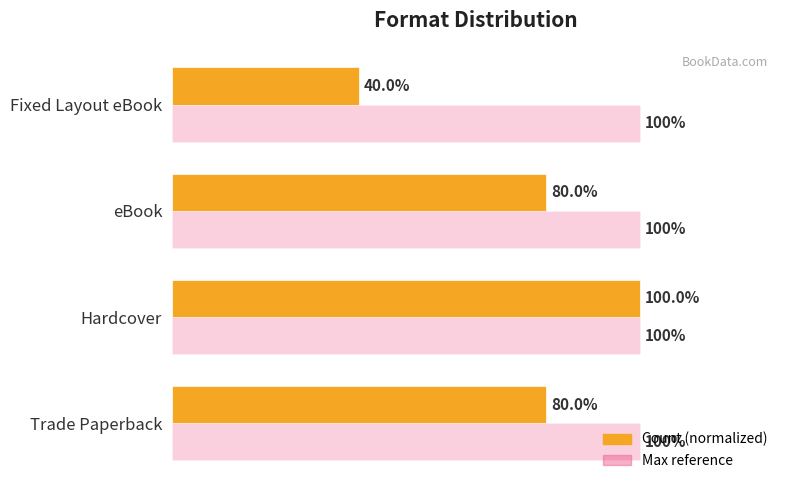

At which category is the sum across all series the highest?

Hardcover